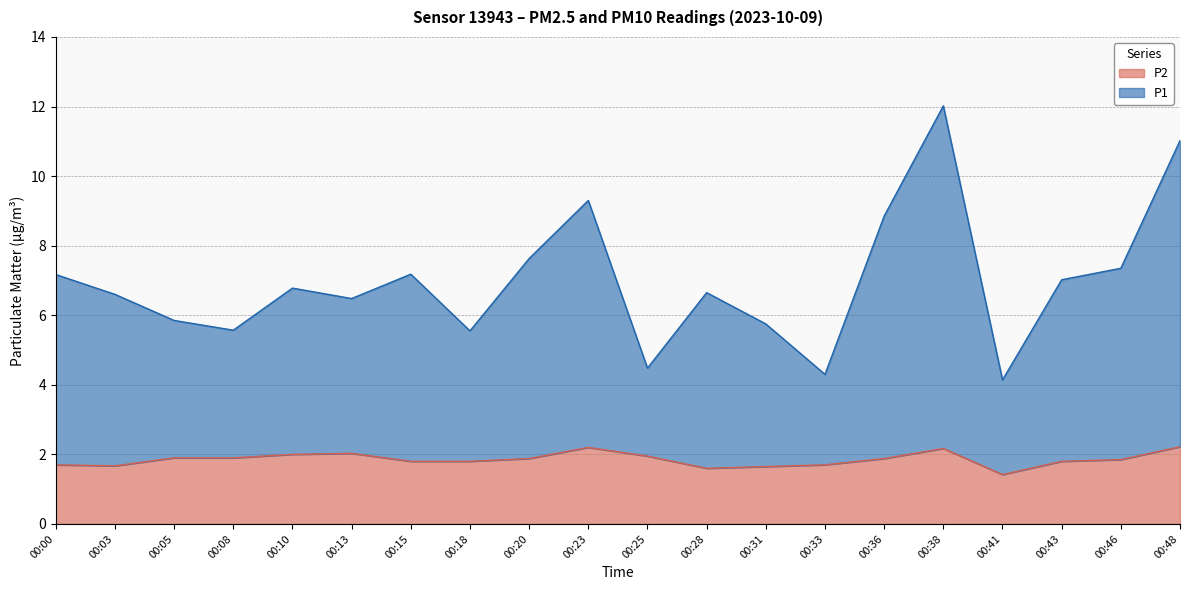

How many lines are shown in the chart?

2